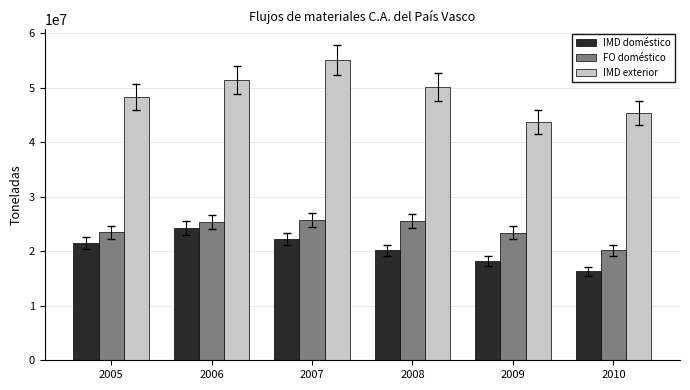

Is the value of IMD doméstico at 2008 greater than the value of FO doméstico at 2007?

No